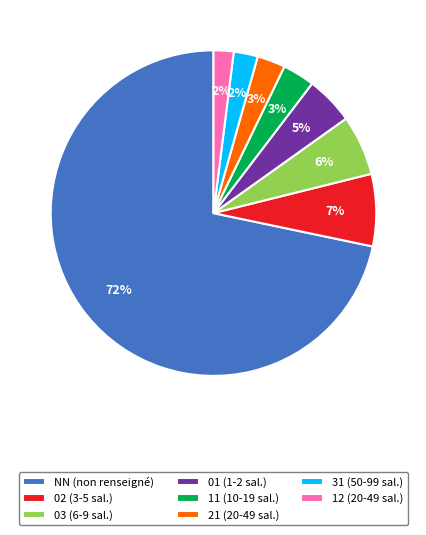

Which category accounts for the majority?

NN (non renseigné)